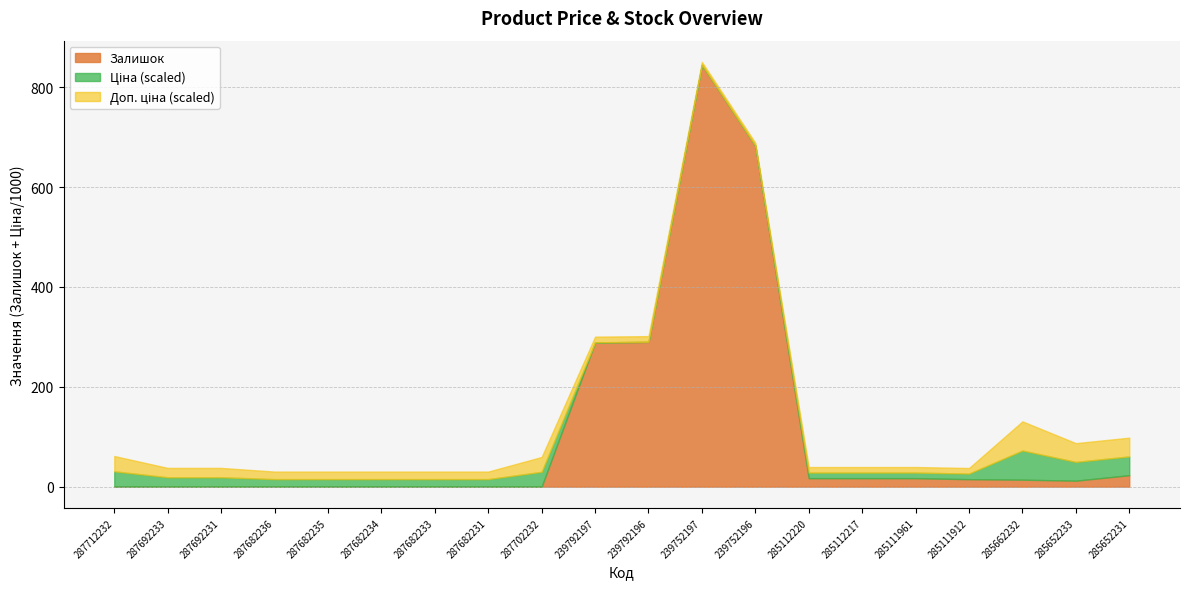

Which category has the highest value in the Залишок series?

239752197